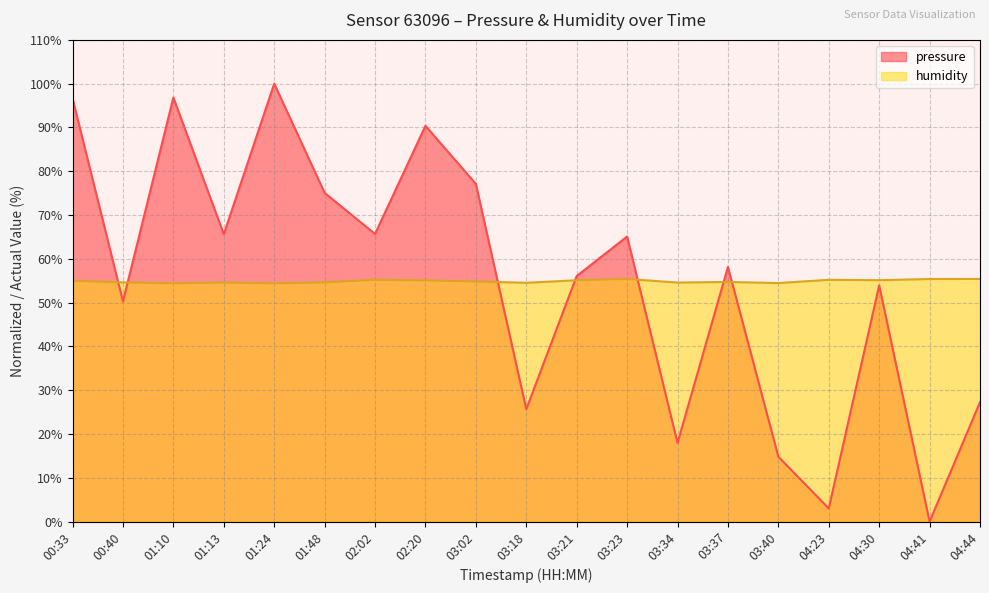

The humidity series shows 83.2 at 01:48. True or false?

False